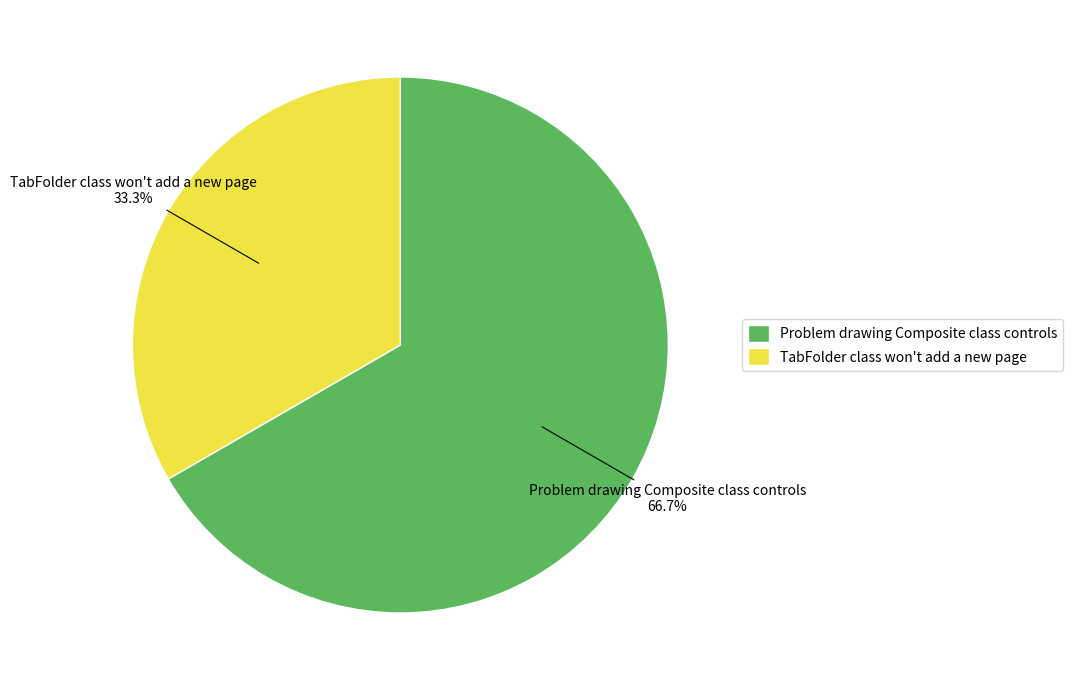

Is the sum of Problem drawing Composite class controls and TabFolder class won't add a new page greater than half?

Yes